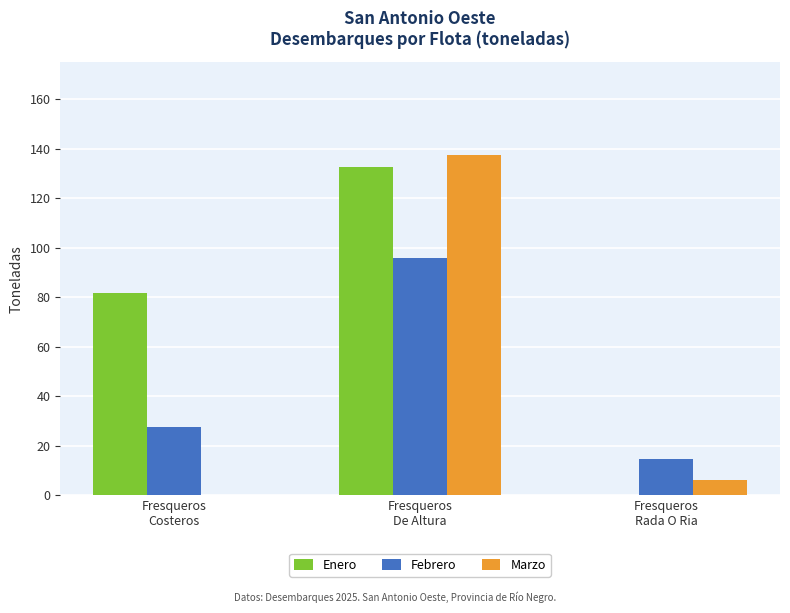

At which category does the chart reach its peak across all series?

Fresqueros
De Altura